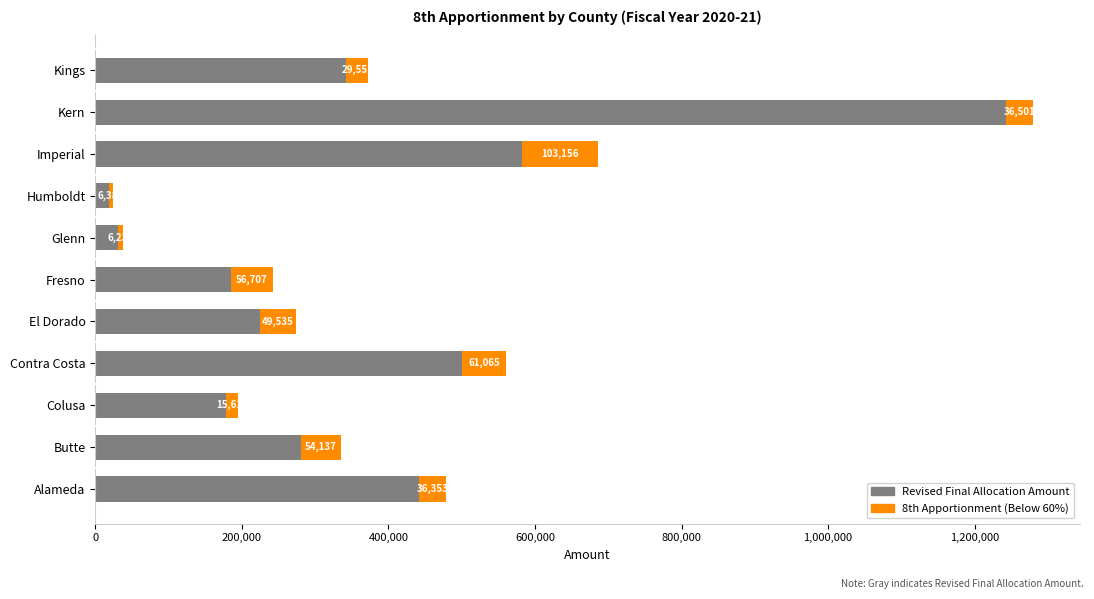

What is the total value across all series at Glenn?

37077